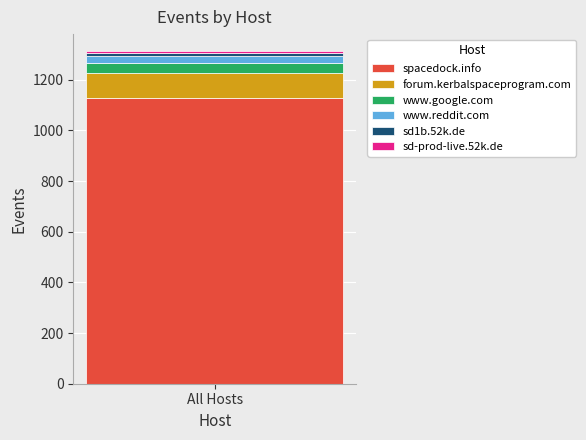

True or false: spacedock.info has a value of 1127 at All Hosts.

True